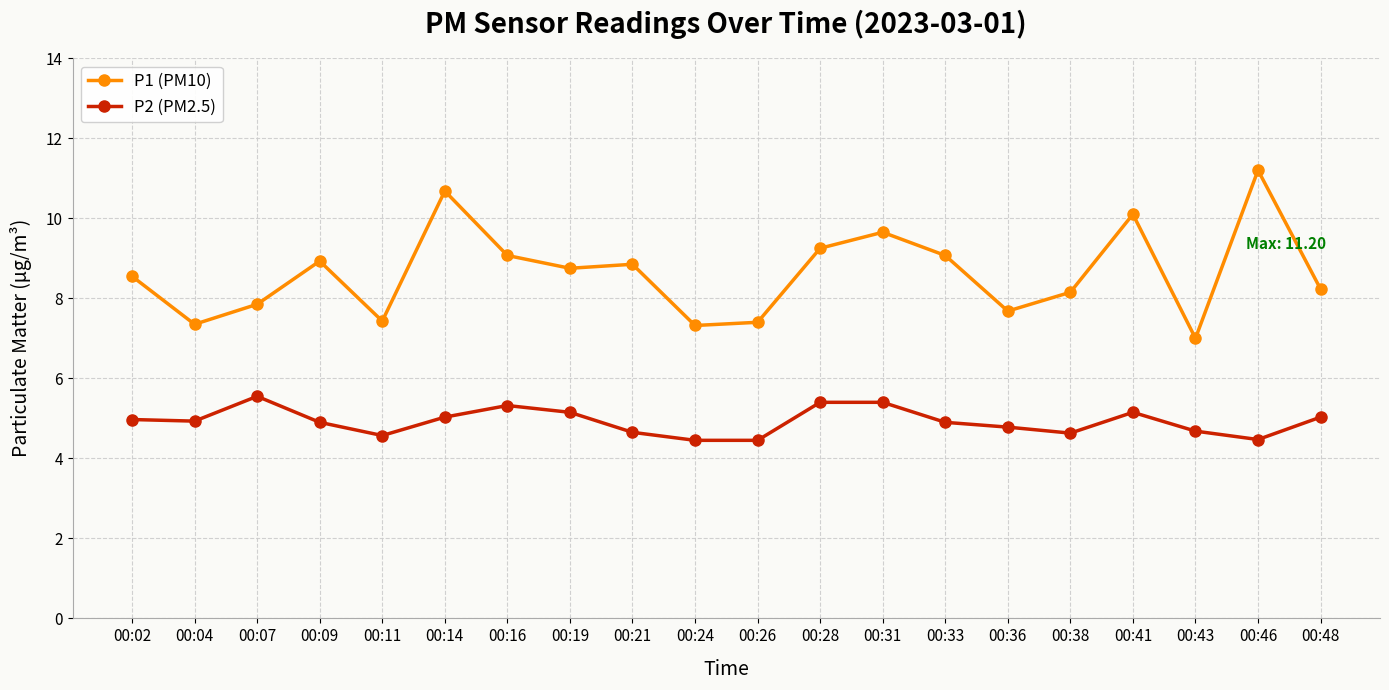

The value of P2 (PM2.5) at 00:14 is 5.0. True or false?

True